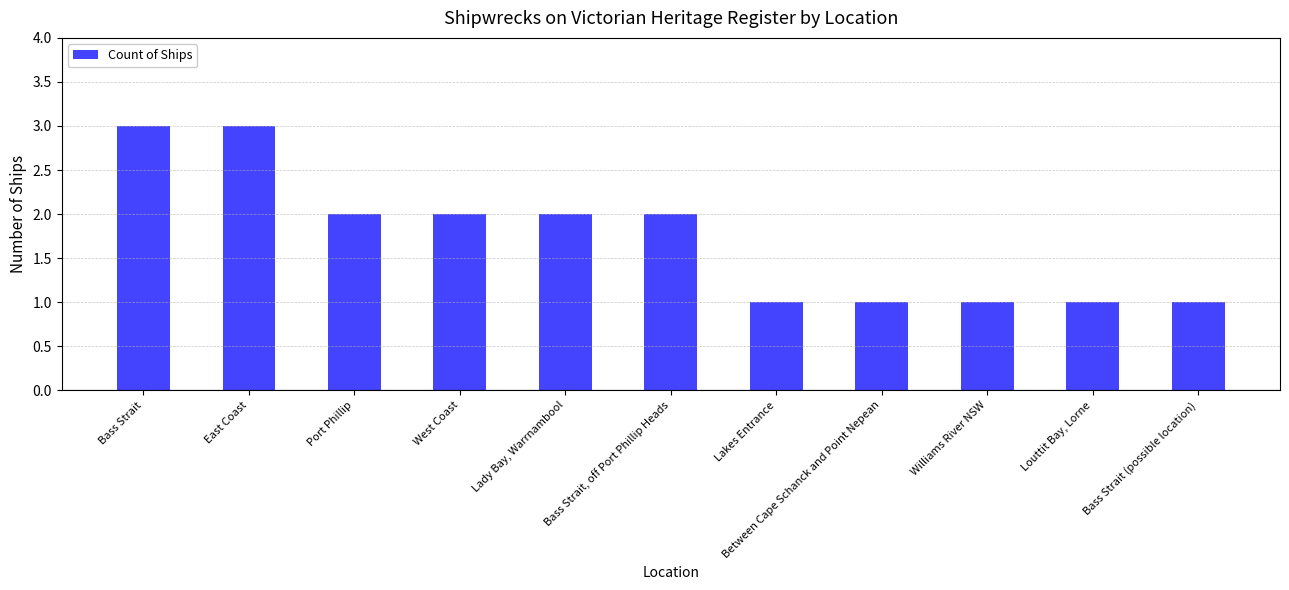

What is the label of the 8th bar from the left?

Between Cape Schanck and Point Nepean